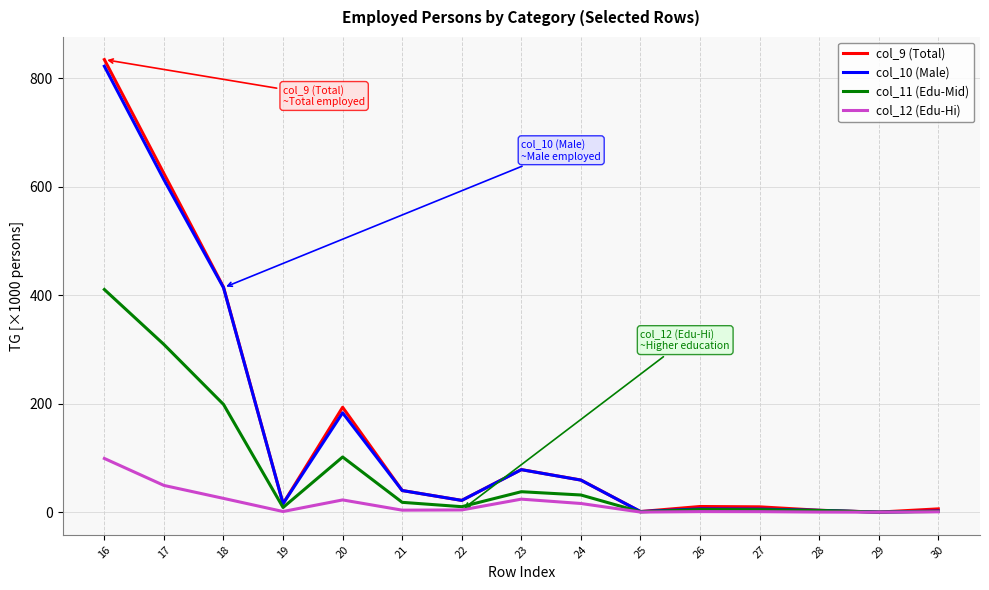

At which category does col_11 (Edu-Mid) reach its first local peak?

20